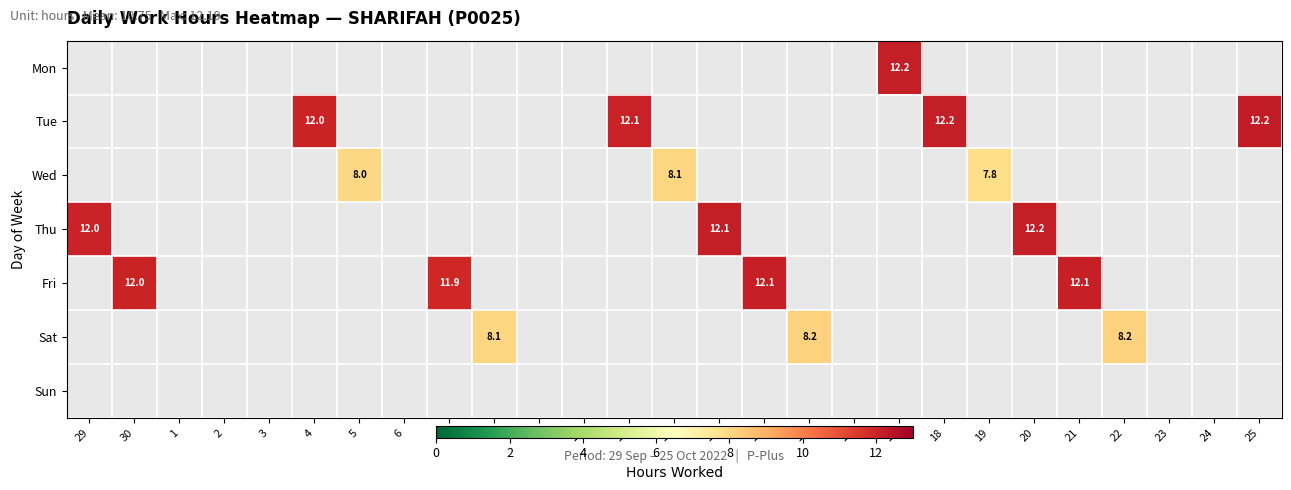

What is the total value across all series at 11?

12.1